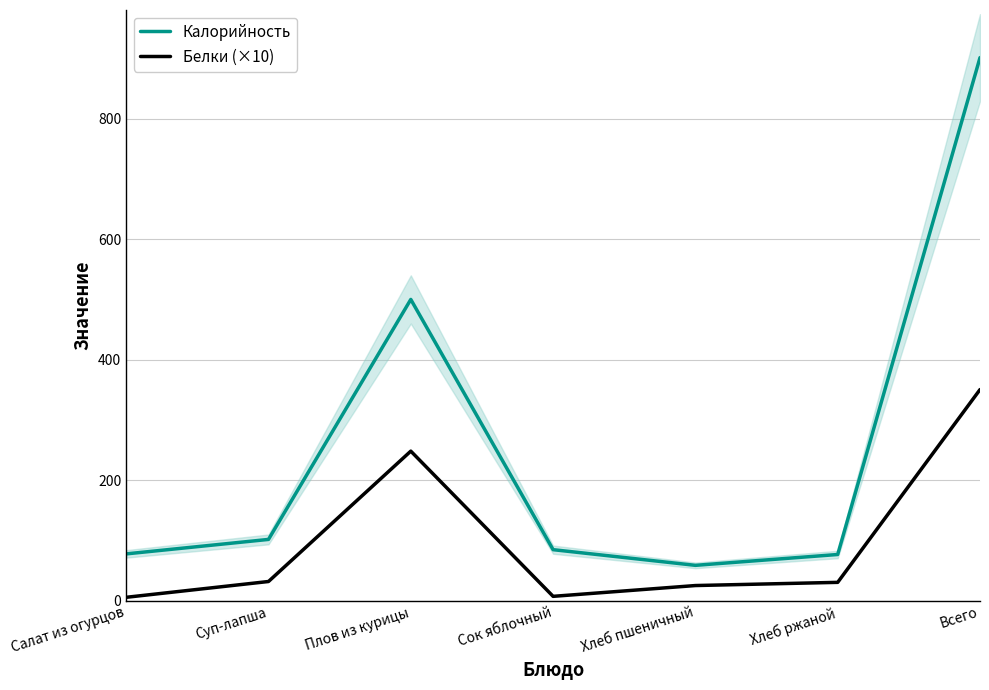

Where is Калорийность nearest to the value 480?

Плов из курицы